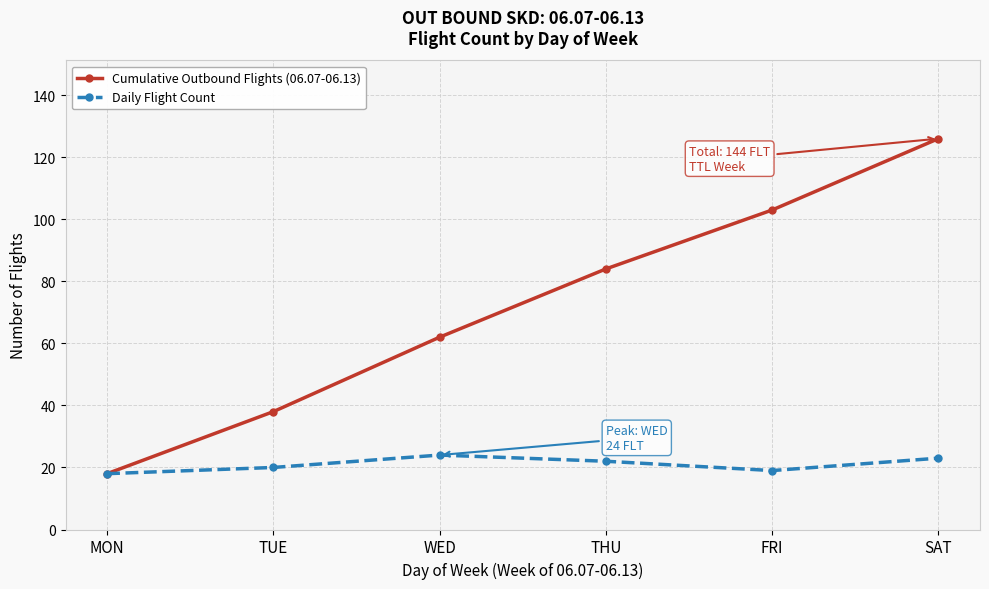

At which category is the sum across all series the highest?

SAT